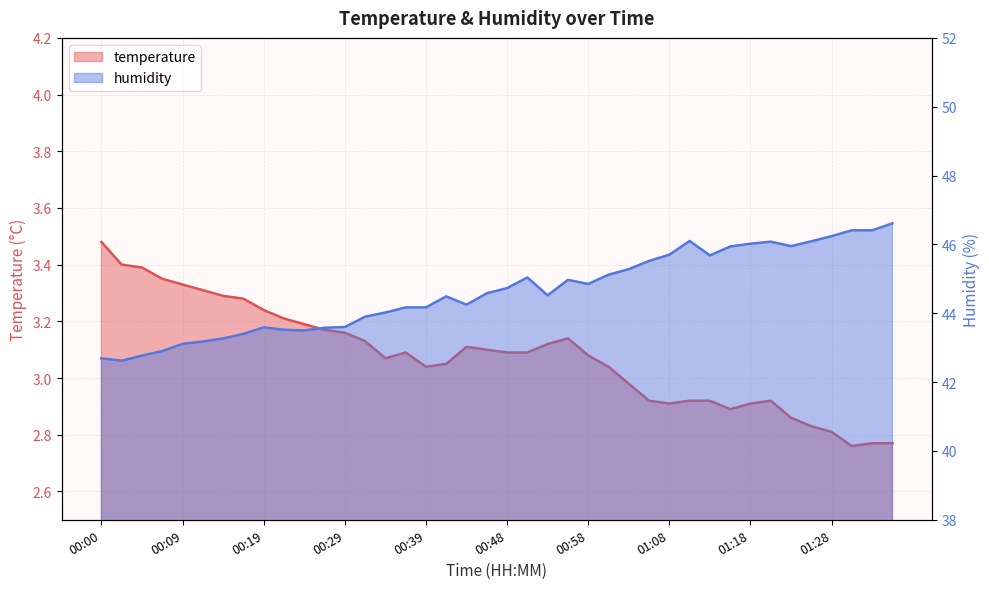

What is the label of the 35th point from the right?

00:12